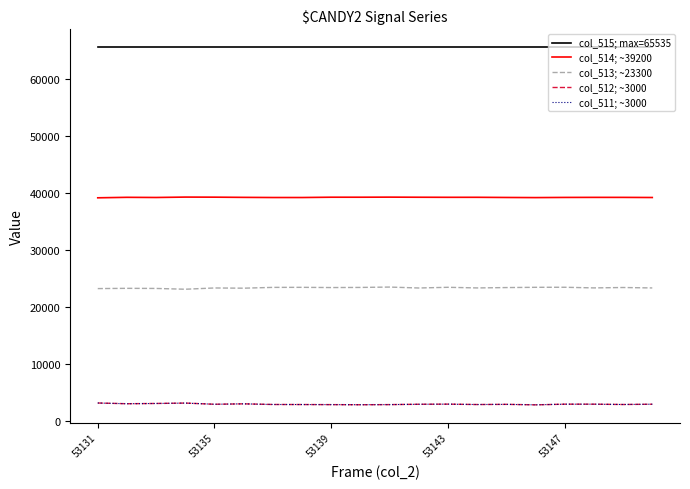

What is the smallest value displayed?

2859